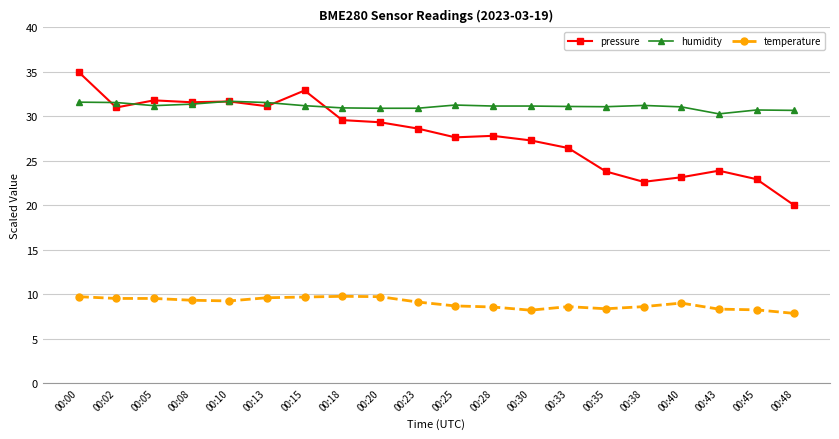

Read the humidity value at 00:43.

30.3